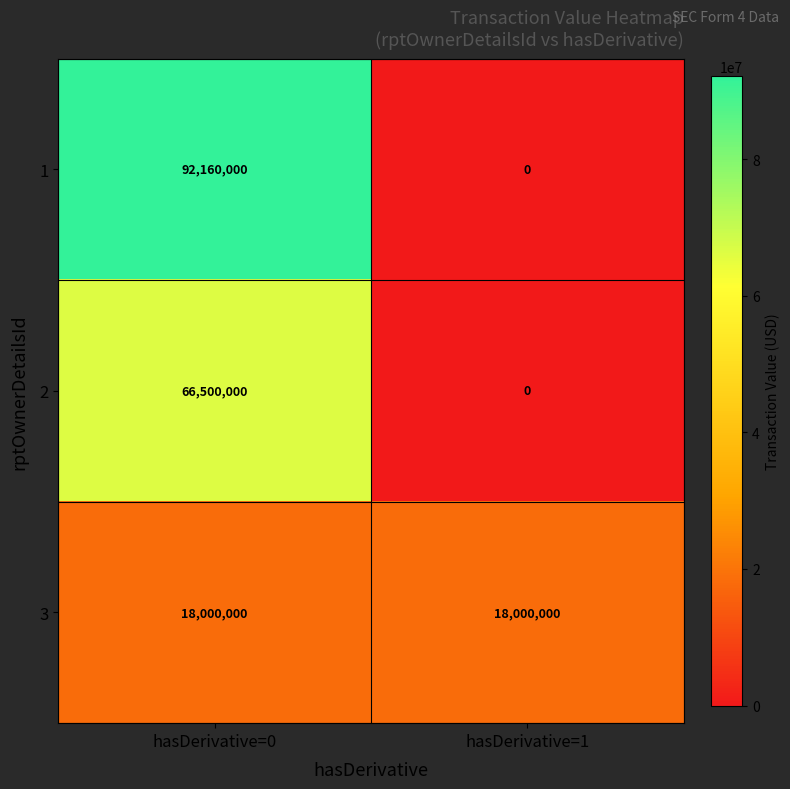

Which category has the lowest value in the 2 series?

hasDerivative=1